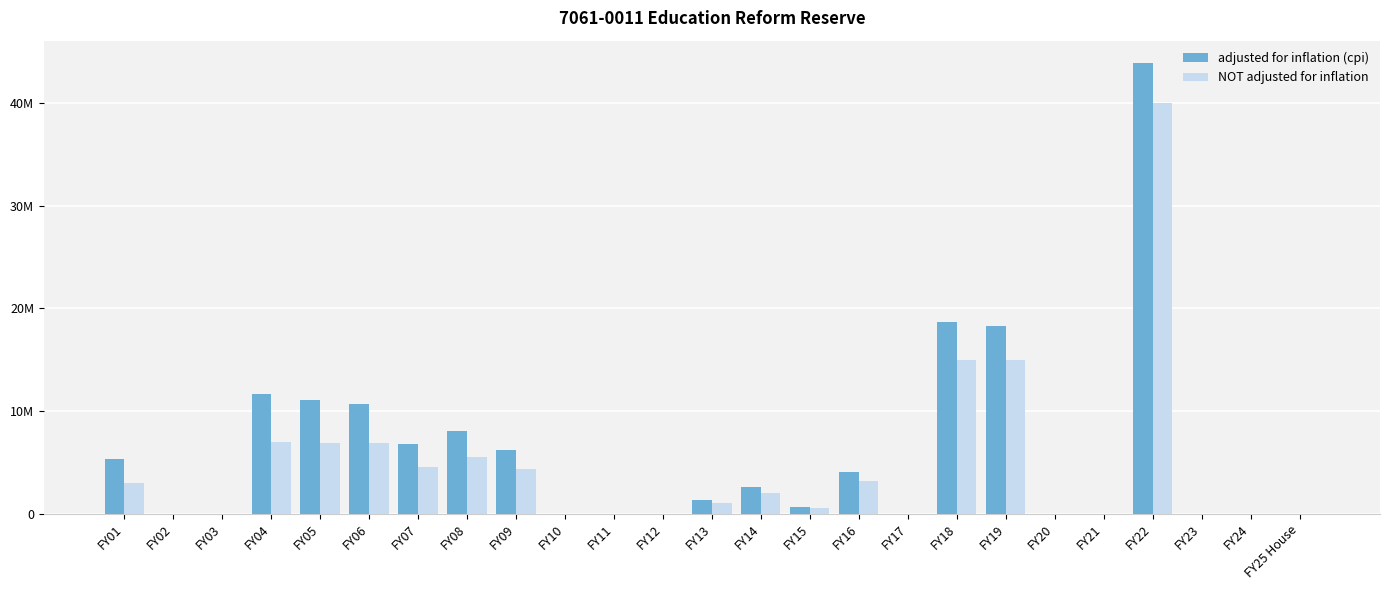

At which category is the sum across all series the highest?

FY22